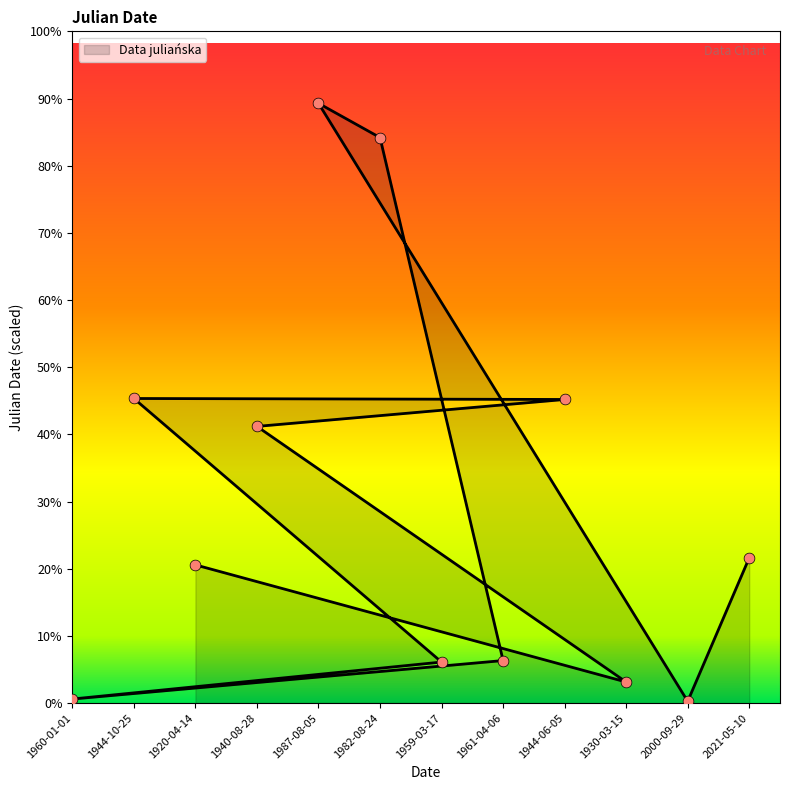

Between 1960-01-01 and 1982-08-24, which is larger?

1982-08-24